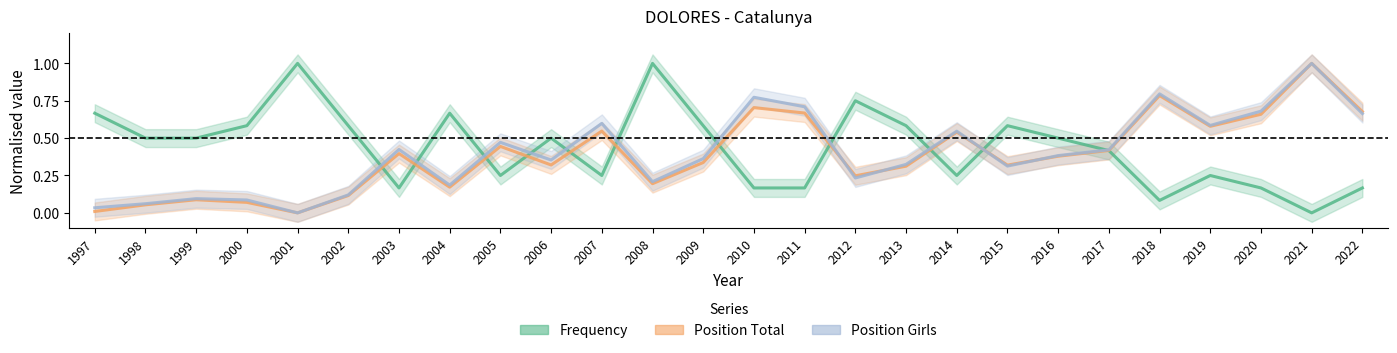

How many data points does each series have?

26